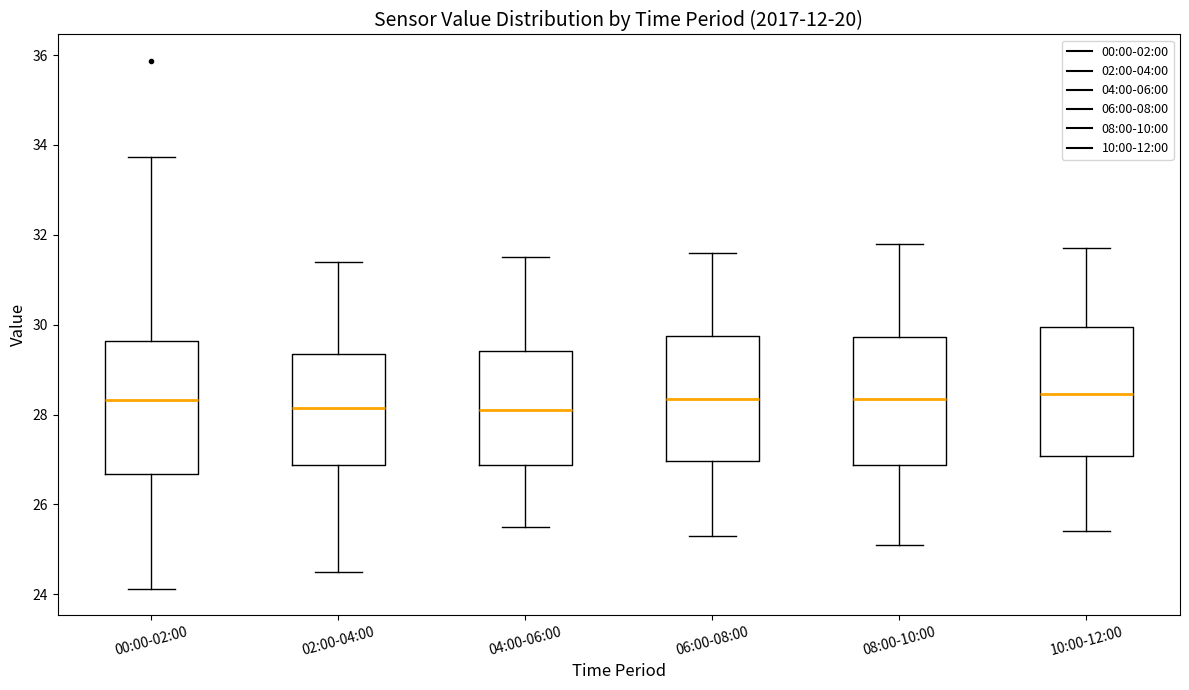

Reading left to right, read every box against the y-axis: the position of its median line, the range the box covers, and the ends of its whiskers. The values are not printed on the chart, so give them approximately, as read against the axis.

00:00-02:00: median 28.4, box 26.6 to 29.6, whiskers 24.2 to 33.8
02:00-04:00: median 28.2, box 26.8 to 29.4, whiskers 24.6 to 31.4
04:00-06:00: median 28.2, box 26.8 to 29.4, whiskers 25.6 to 31.6
06:00-08:00: median 28.4, box 27.0 to 29.8, whiskers 25.4 to 31.6
08:00-10:00: median 28.4, box 26.8 to 29.8, whiskers 25.2 to 31.8
10:00-12:00: median 28.4, box 27.0 to 30.0, whiskers 25.4 to 31.8